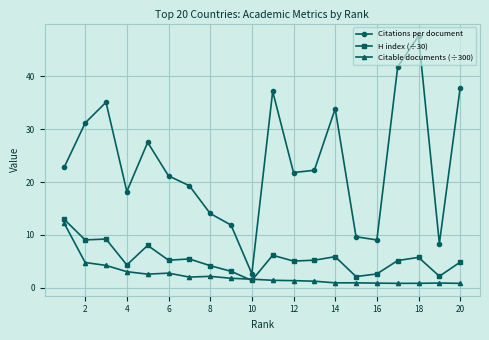

Which series has the largest total across all categories?

Citations per document